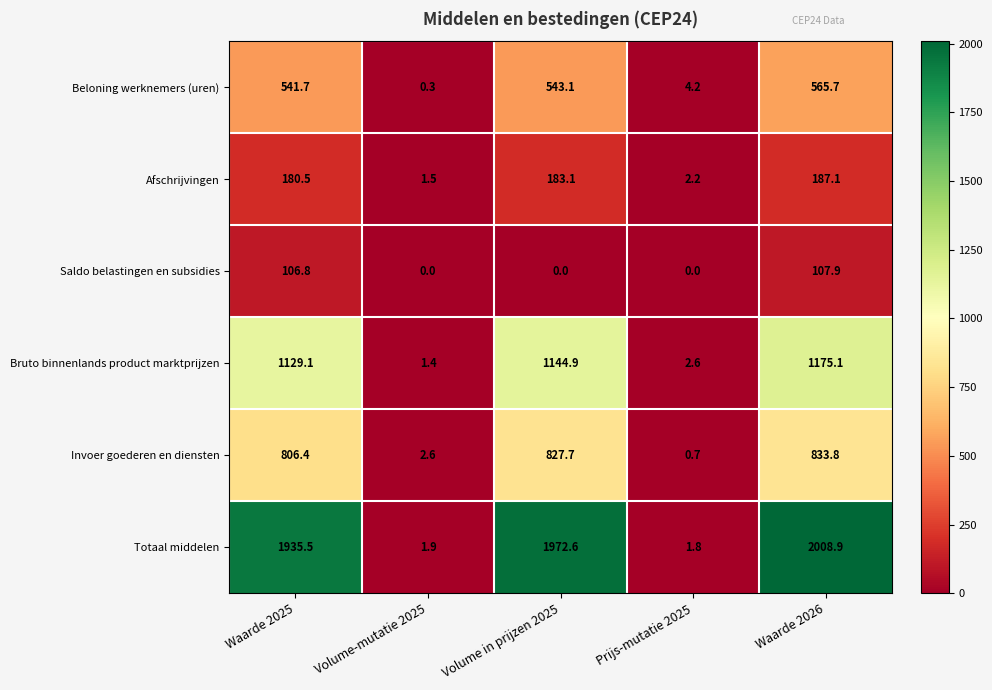

Which category has the highest value in the Invoer goederen en diensten series?

Waarde 2026